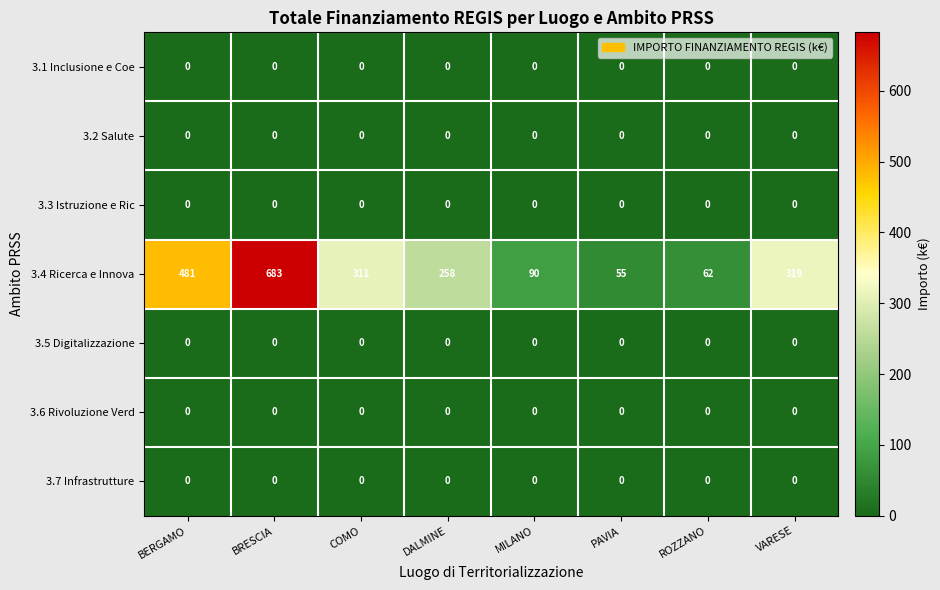

Which category has the lowest value in the 3.4 Ricerca e Innova series?

PAVIA